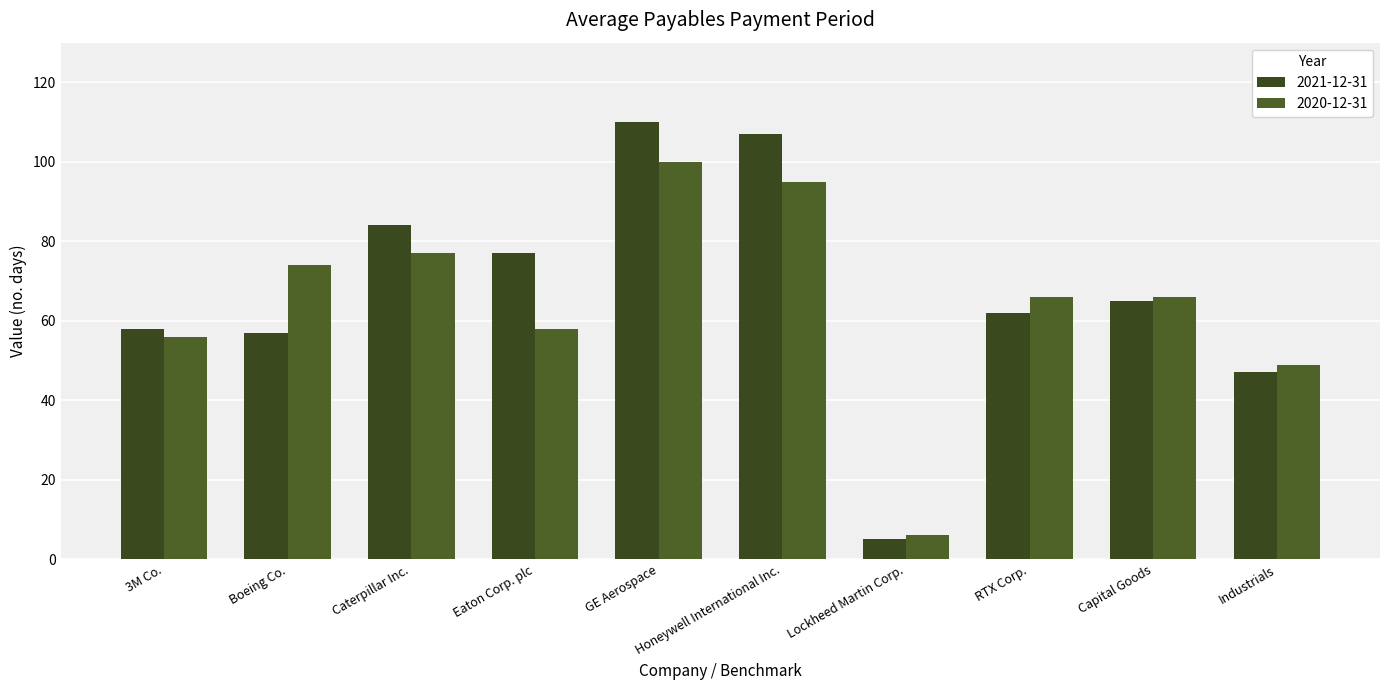

The value of 2020-12-31 at Caterpillar Inc. is 77. True or false?

True